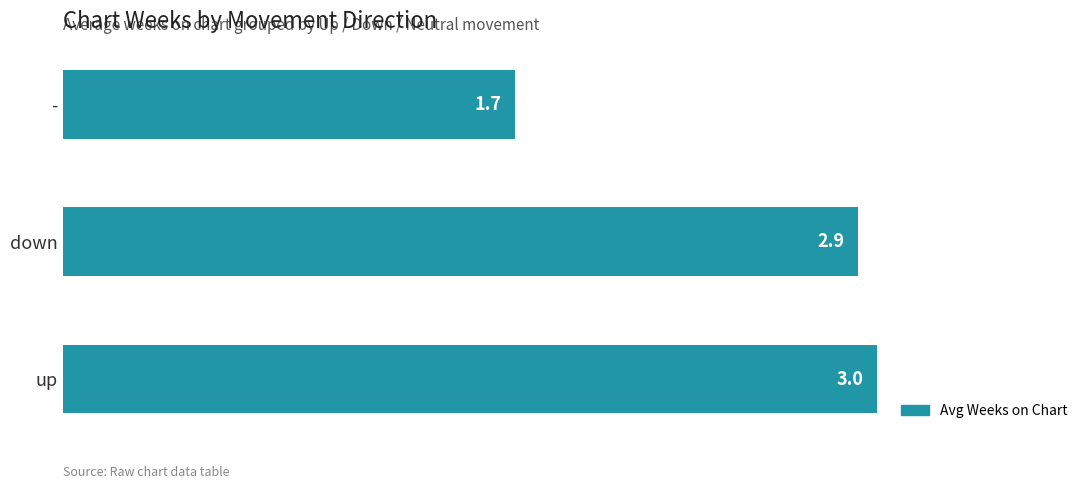

Rank the categories by value from highest to lowest.

up, down, -